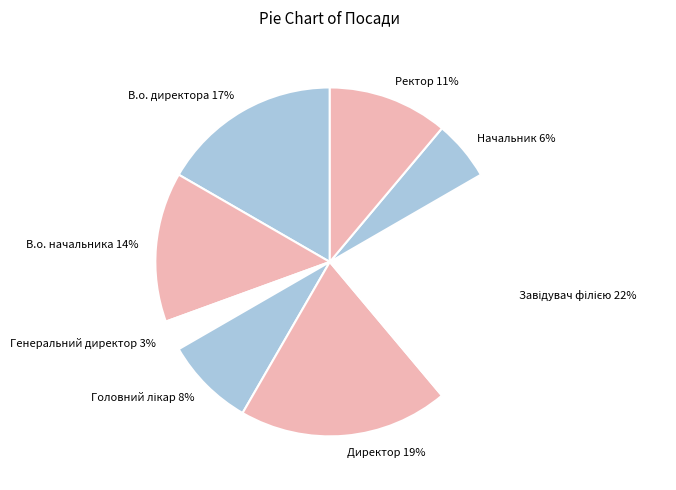

To the nearest percent, what percentage of the pie is В.о. начальника?

14%